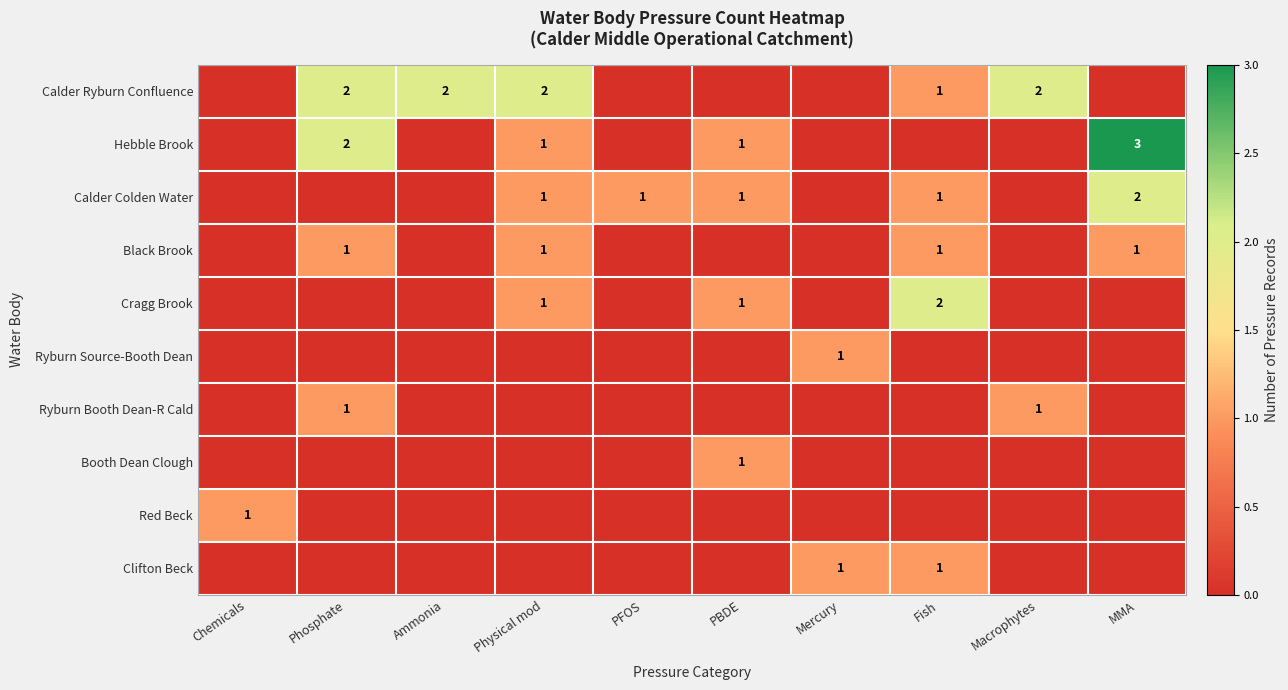

True or false: Calder Colden Water has a value of 1 at Fish.

True